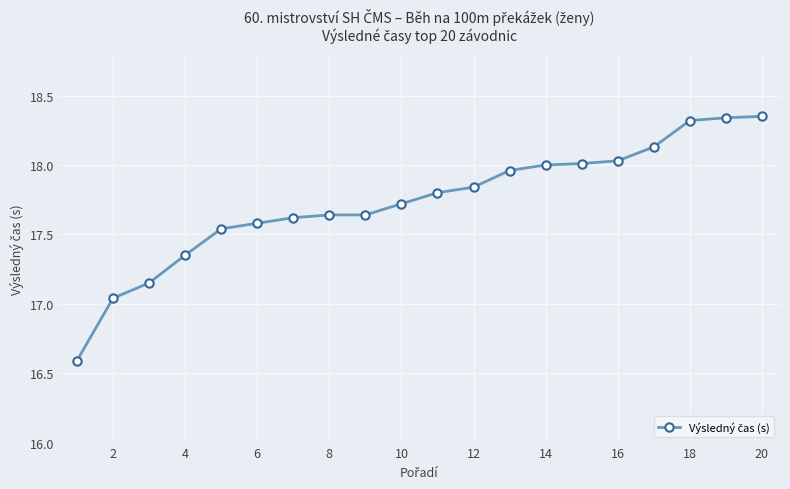

What is the minimum value shown in the chart?

16.6